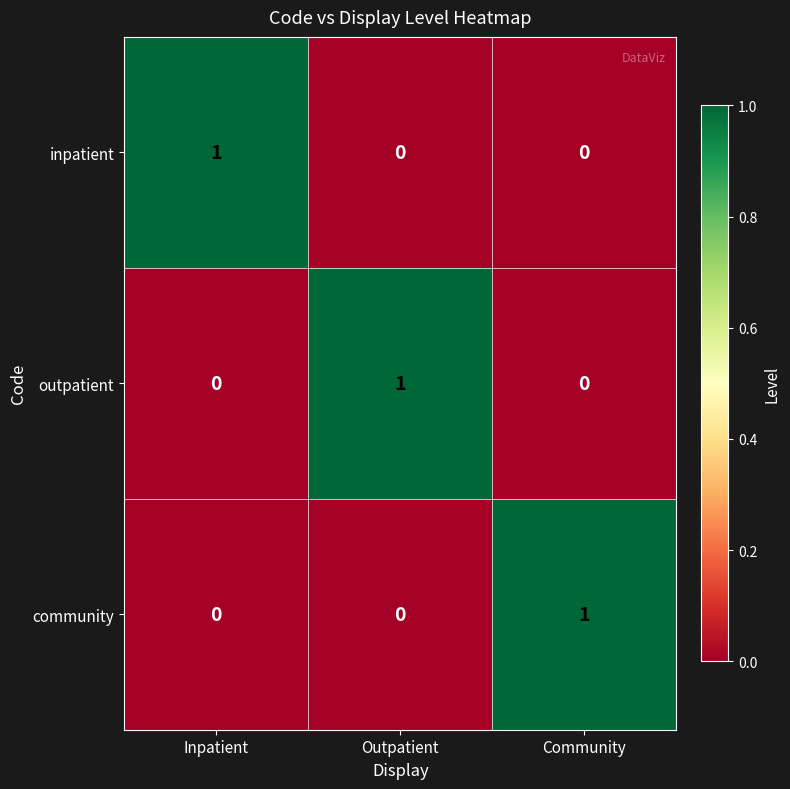

How many outpatient values are between 0 and 1?

3